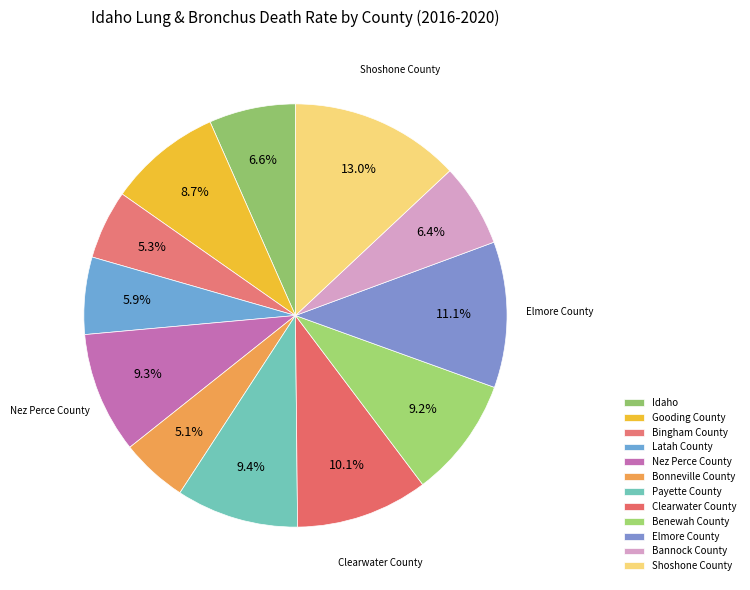

To the nearest percent, what is the combined percentage of Bannock County and Nez Perce County?

16%